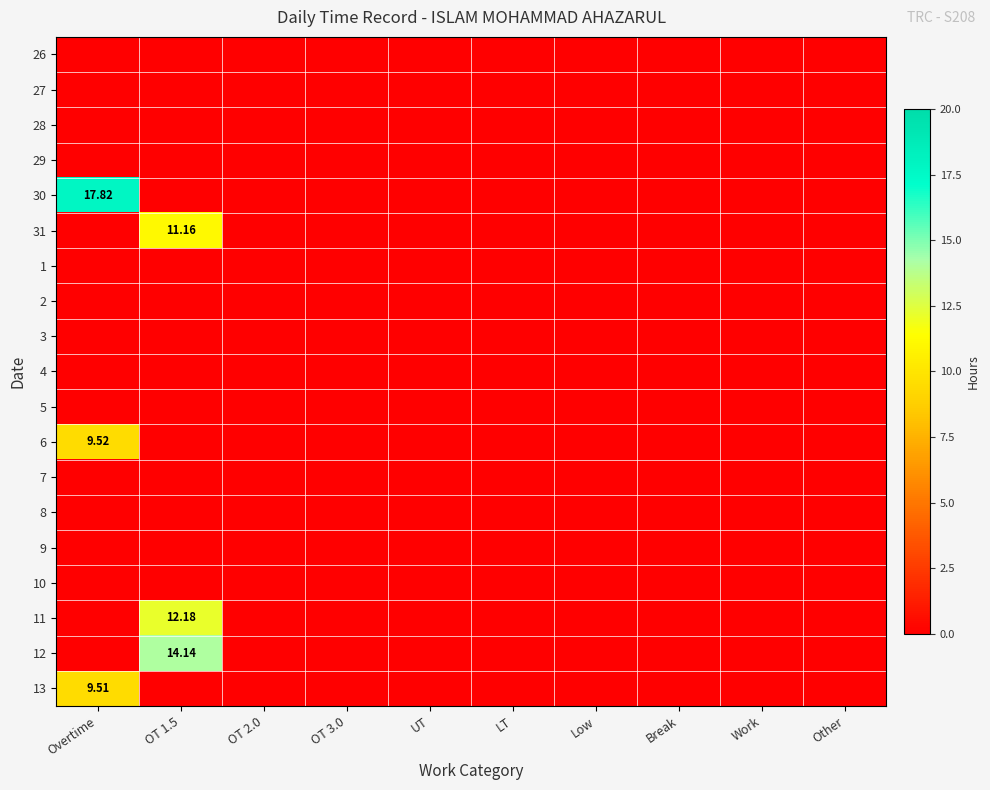

Rank the categories by 5 value from highest to lowest.

Overtime, OT 1.5, OT 2.0, OT 3.0, UT, LT, Low, Break, Work, Other